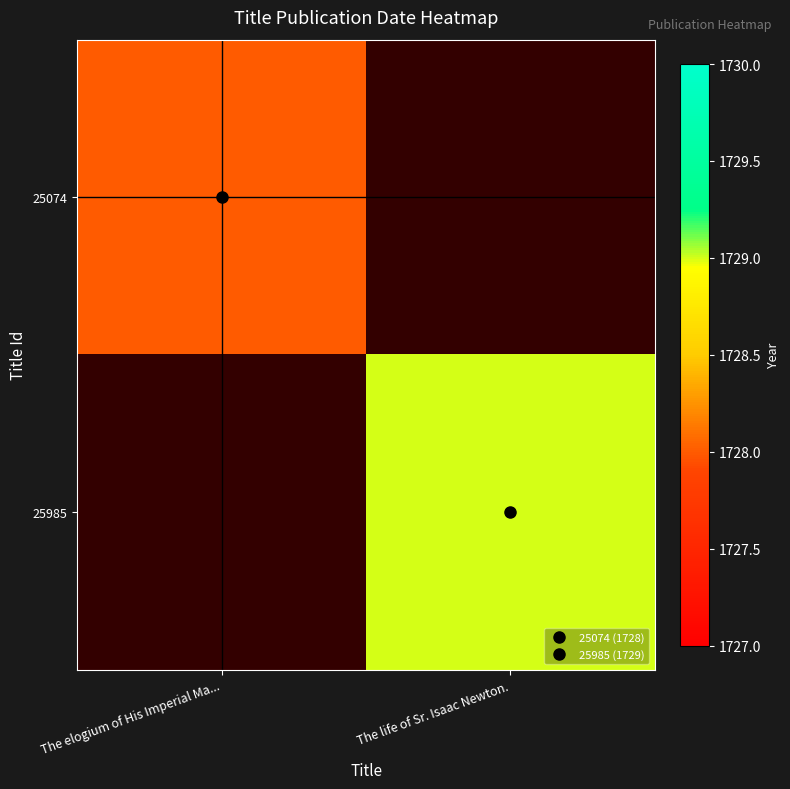

Which label corresponds to the smallest value in the chart?

The elogium of His Imperial Ma...